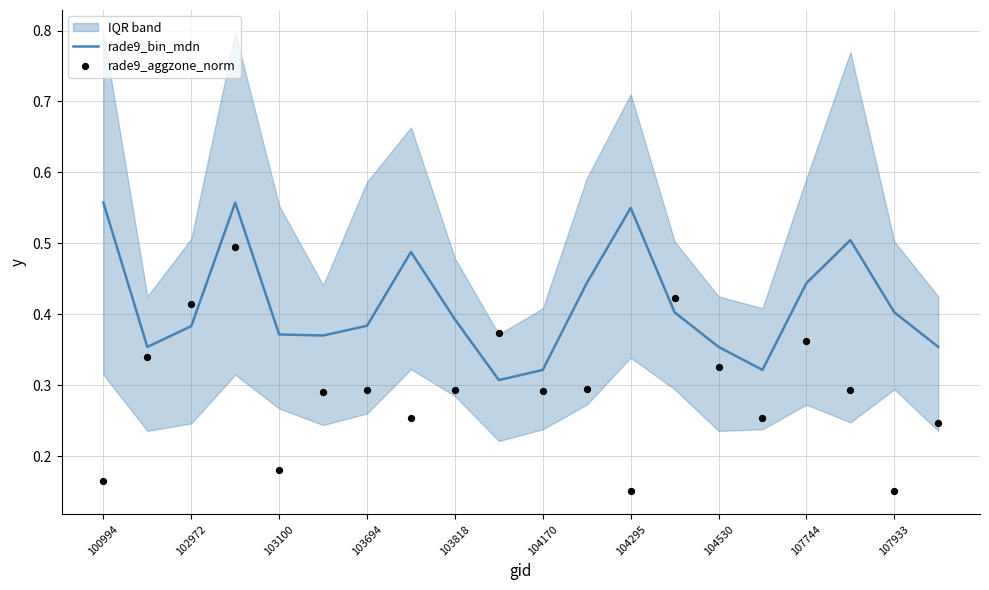

Which series reaches the minimum Y coordinate?

rade9_aggzone_norm